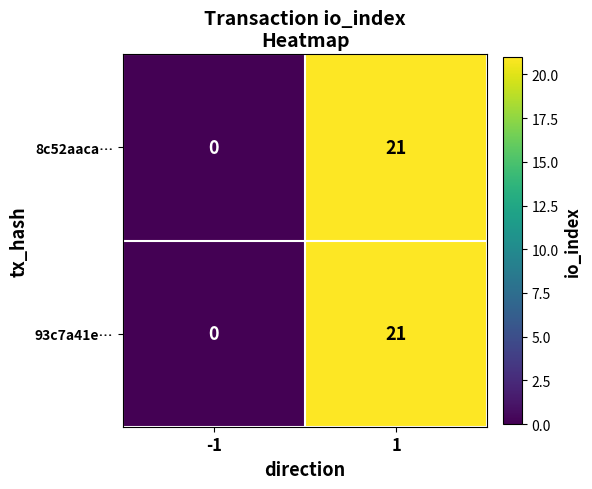

What is the sum of the 93c7a41e… values at -1 and 1?

21